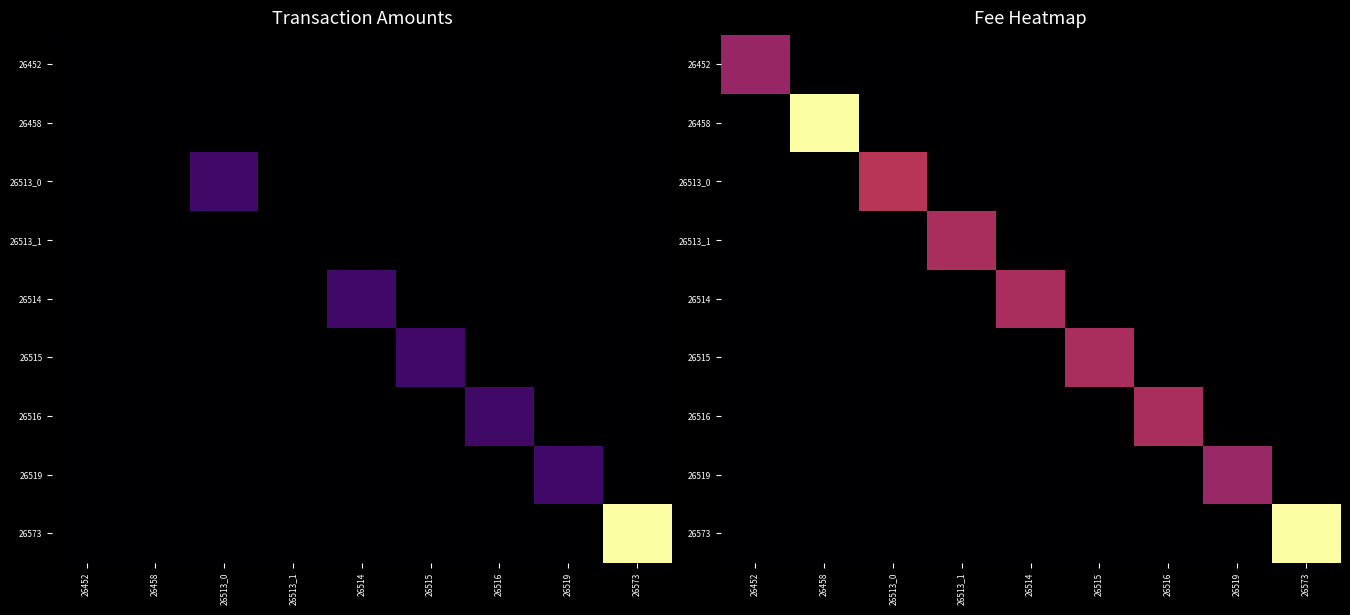

Between 26516 and 26458, which is larger?

26516